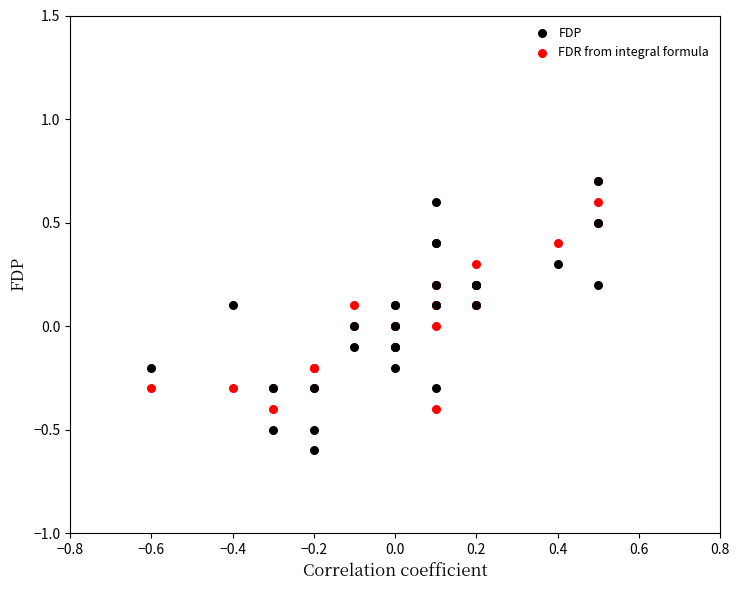

What are all the series names shown in the legend?

FDP, FDR from integral formula